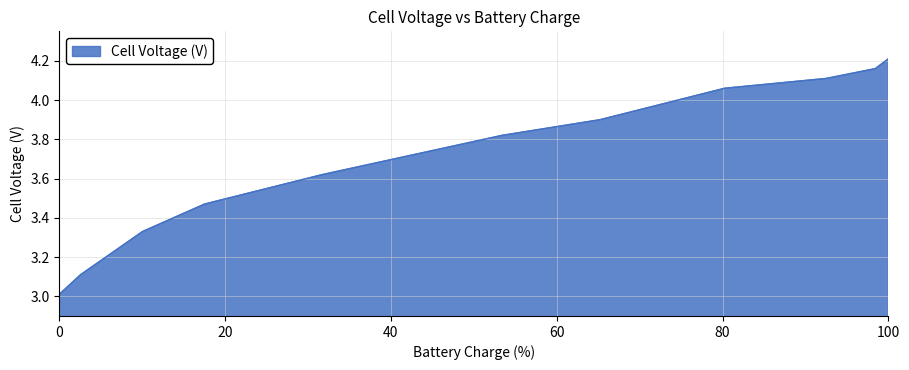

What is the difference between the second highest and second lowest values?

1.0